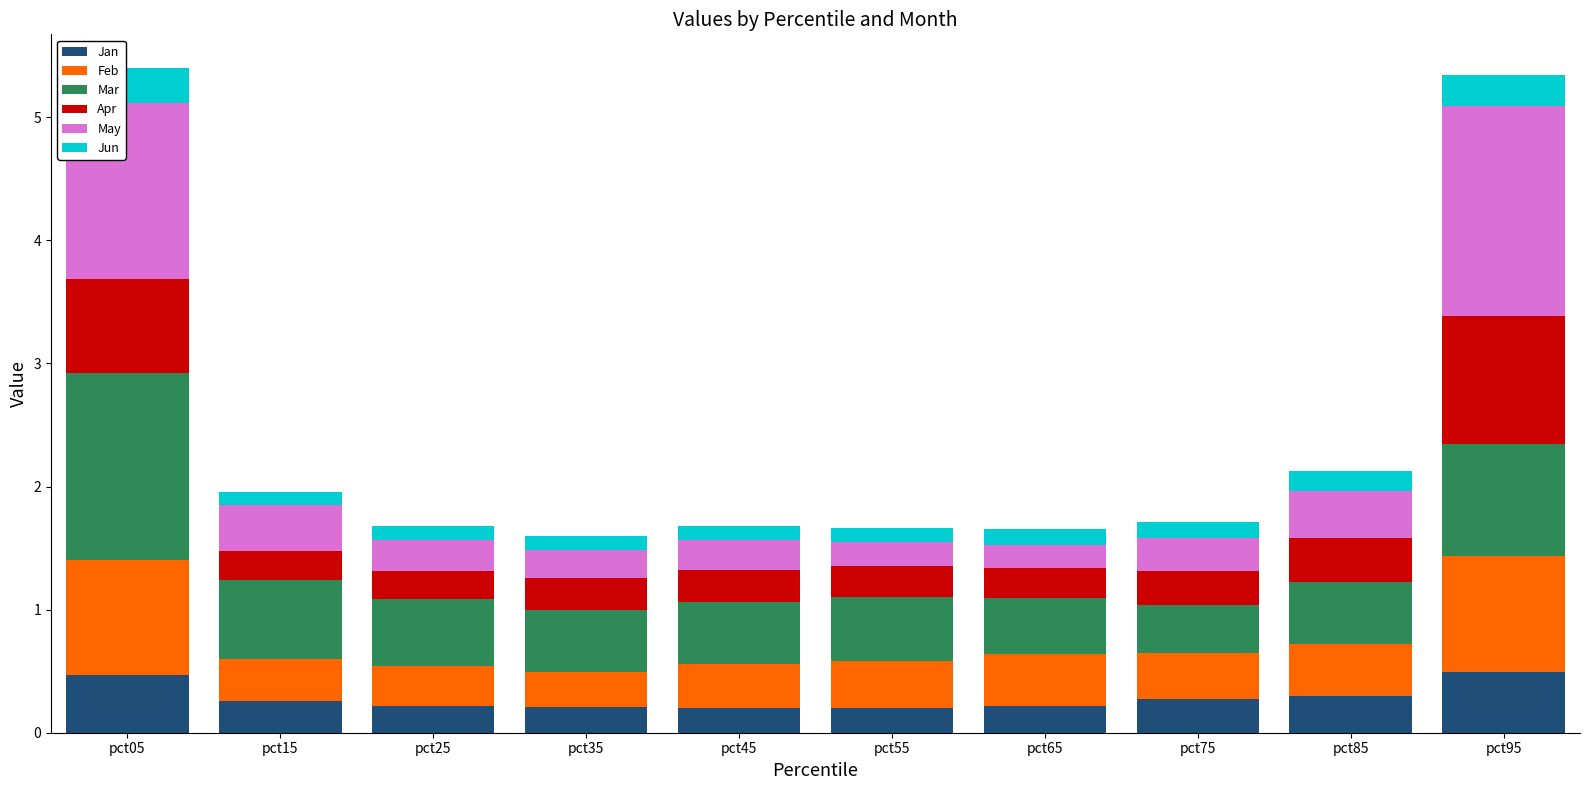

What is the total value across all series at pct85?

2.1